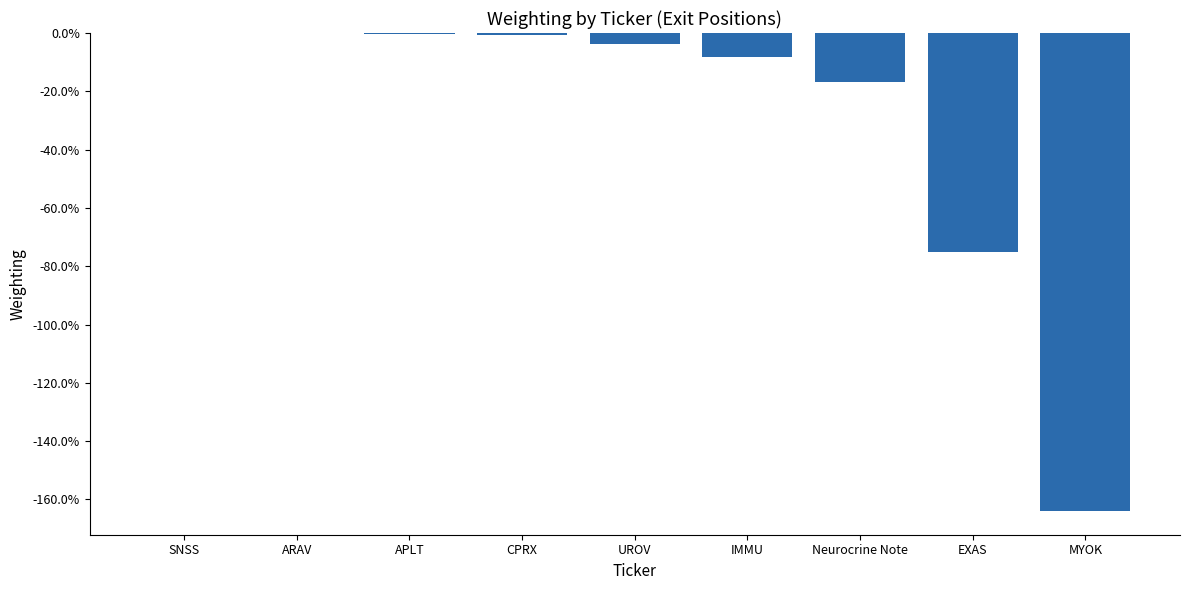

What is the change in value from APLT to Neurocrine Note?

-0.2